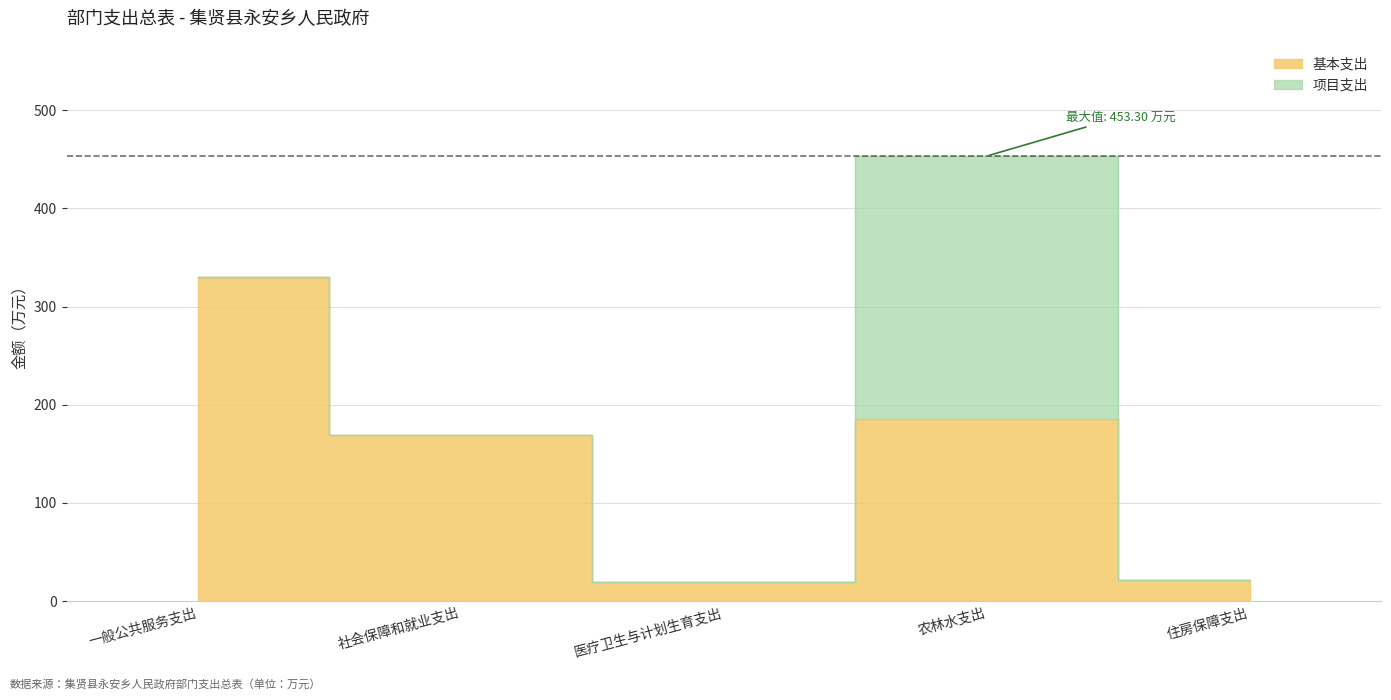

What is the ratio of the value at 农林水支出 to the value at 一般公共服务支出?

0.6